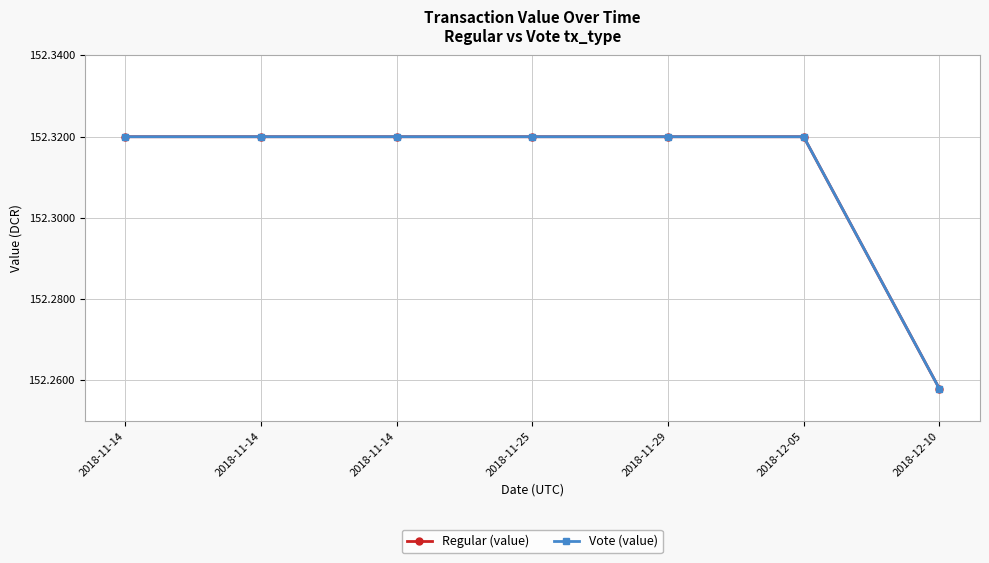

Is this an area chart (filled region under the line)?

No